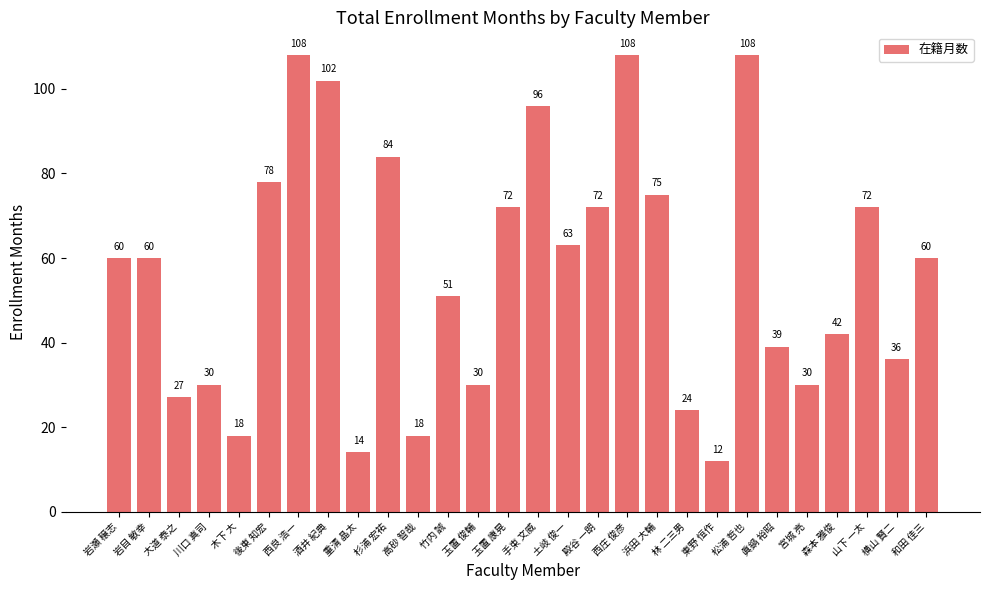

At which category does the chart reach its minimum across all series?

東野 恒作